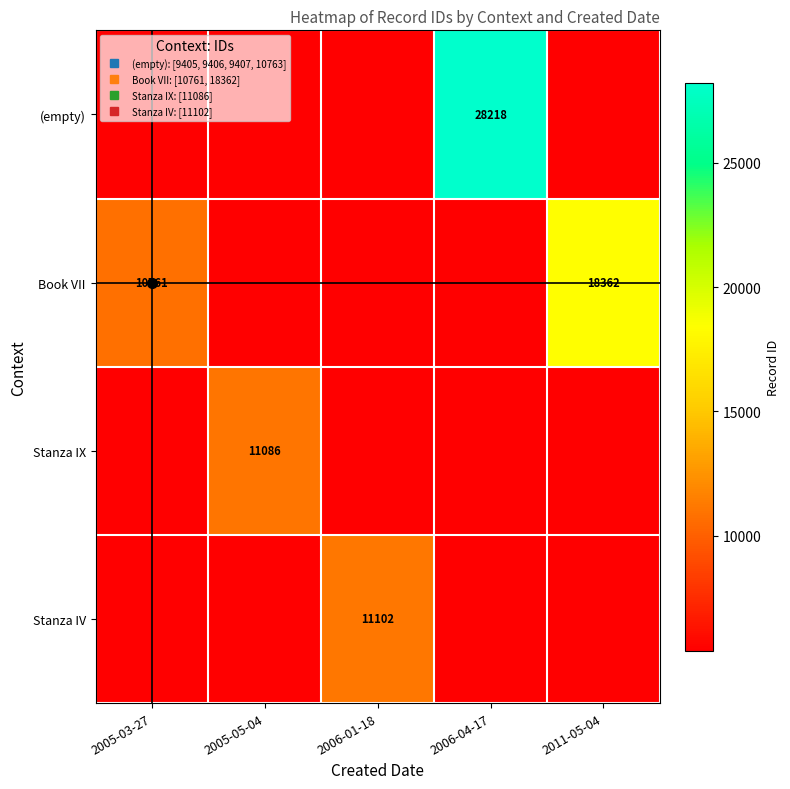

Which category has the lowest value in the (empty) series?

2005-03-27